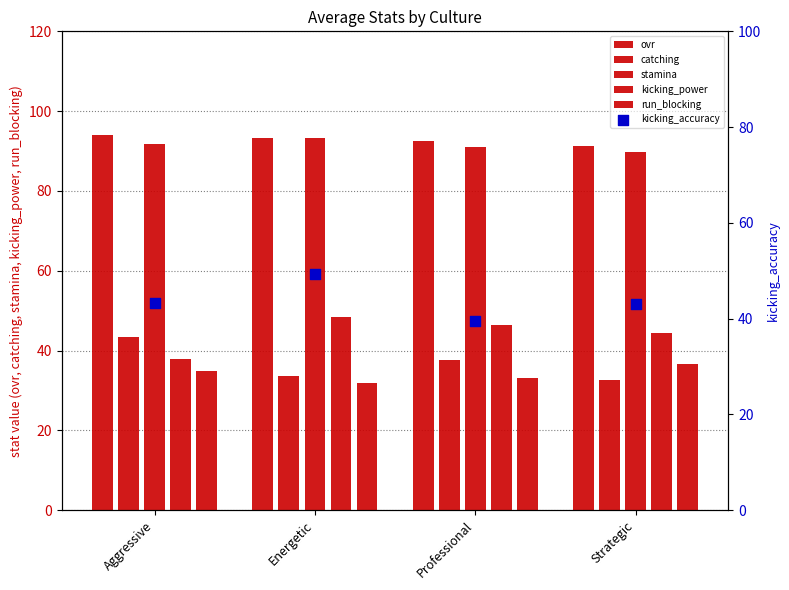

What is the total value across all series at Professional?

340.0